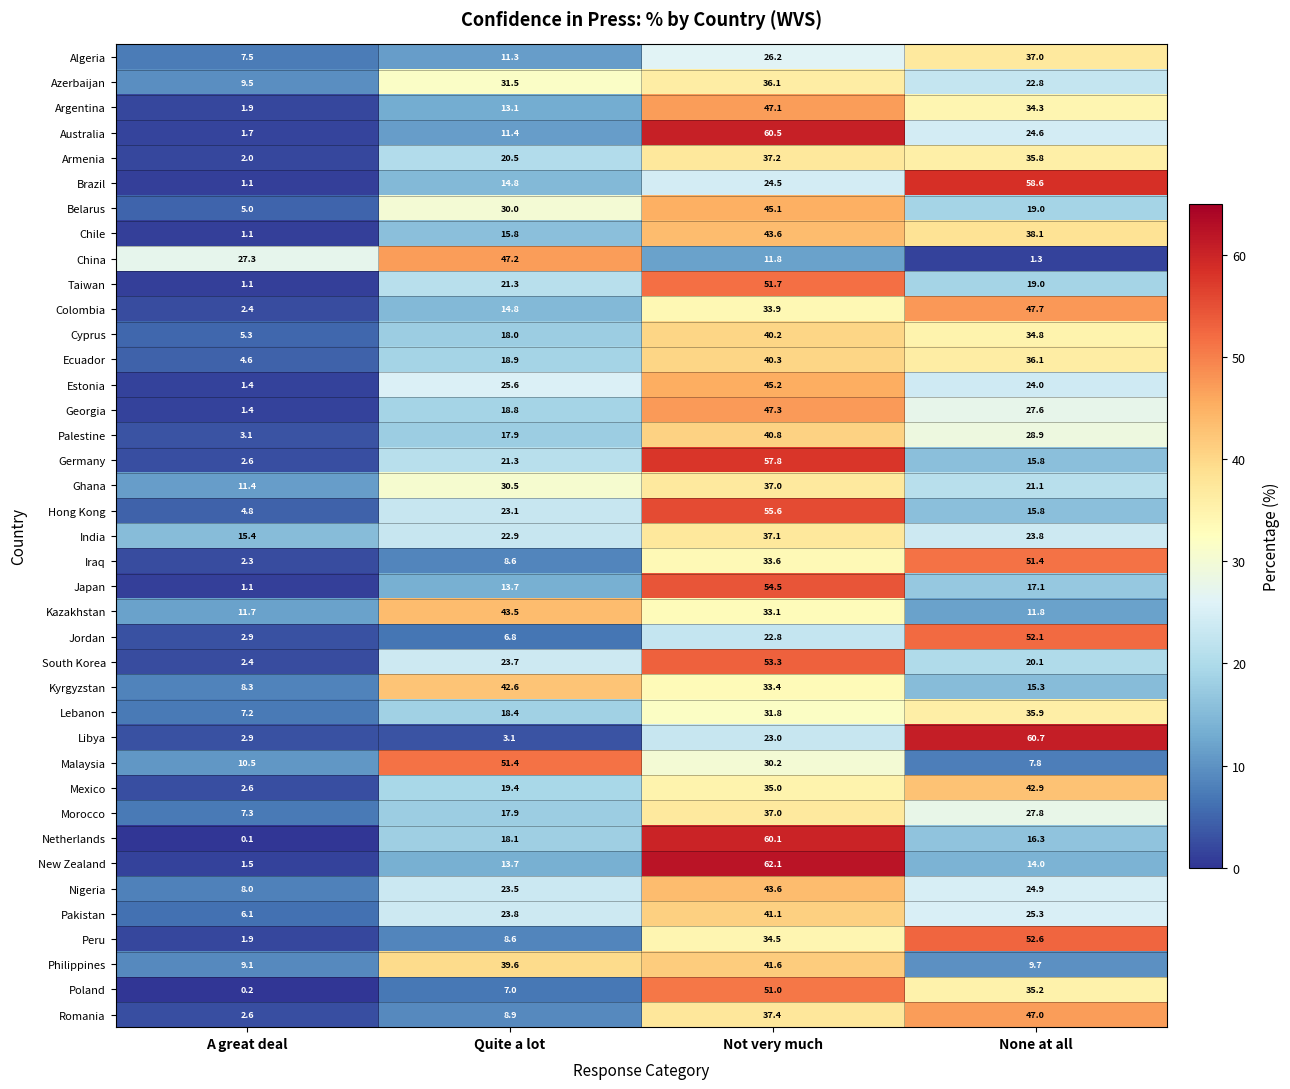

What is the difference between the highest and lowest values at None at all?

59.4